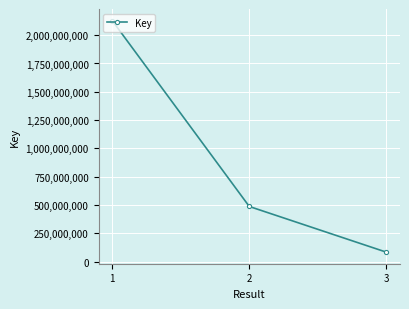

What is the value of the 3rd point from the left?

83430962